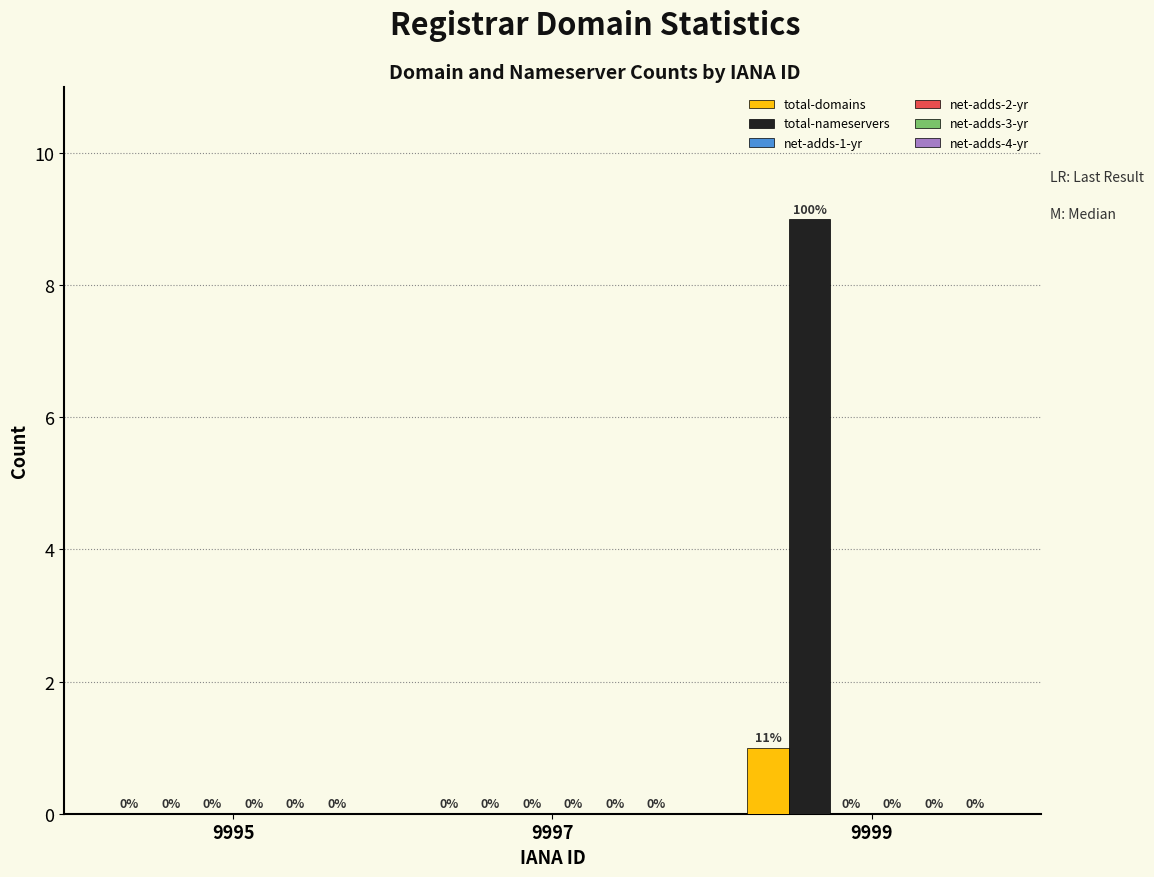

Which series has the largest total across all categories?

total-nameservers